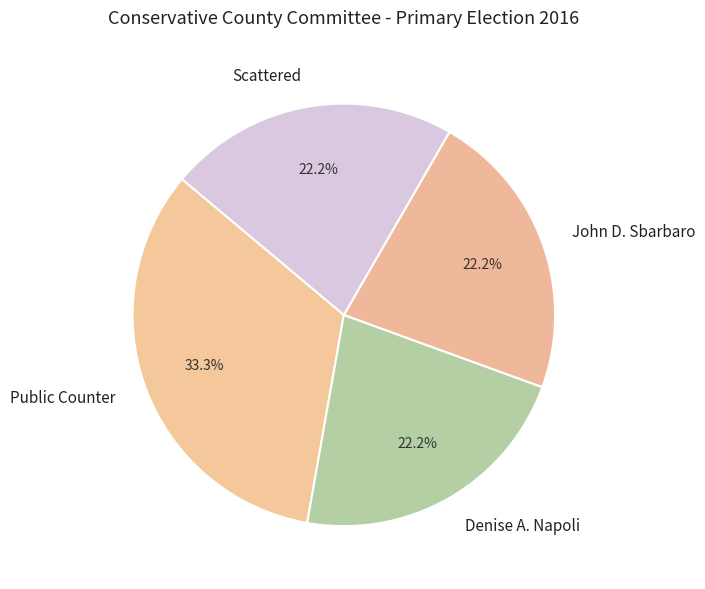

Is there a majority slice in this chart?

No